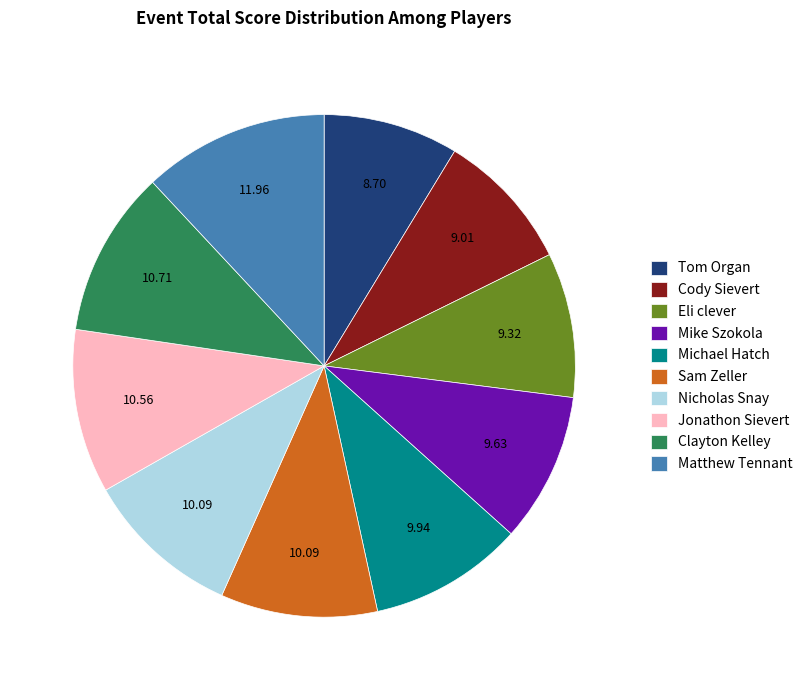

Which slice is the largest?

Matthew Tennant